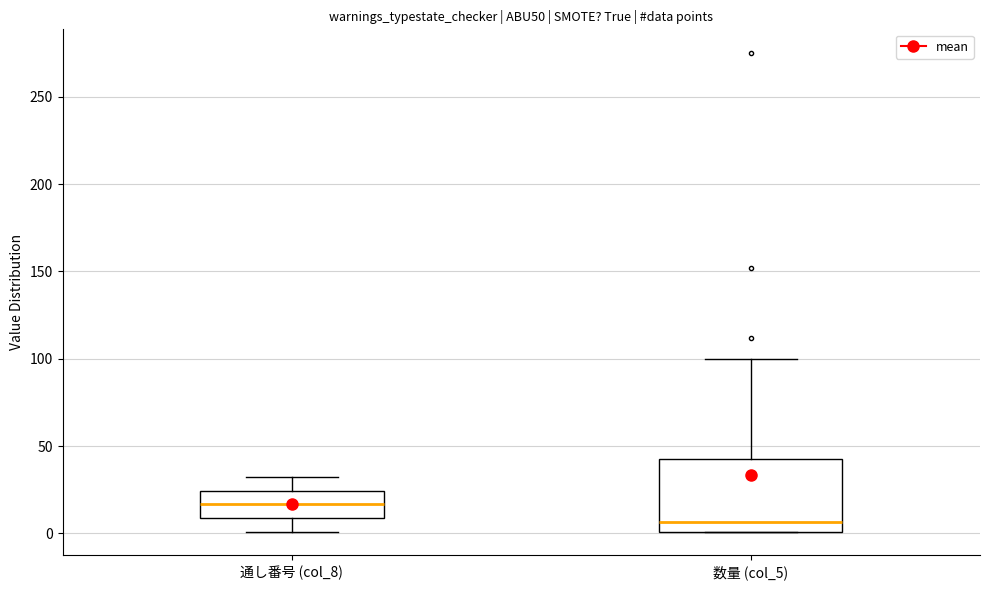

Where is the upper edge of the box for 通し番号 (col_8) on the y-axis? The values are not printed on the chart, so give them approximately, as read against the axis.

25